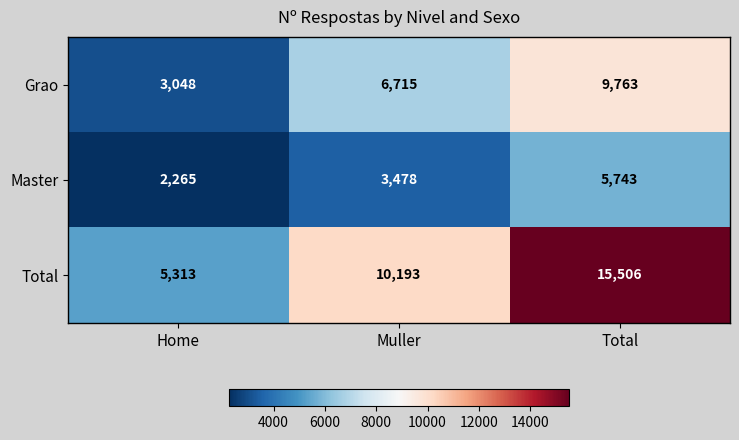

Count the Grao values in the range 3048 to 9763.

3